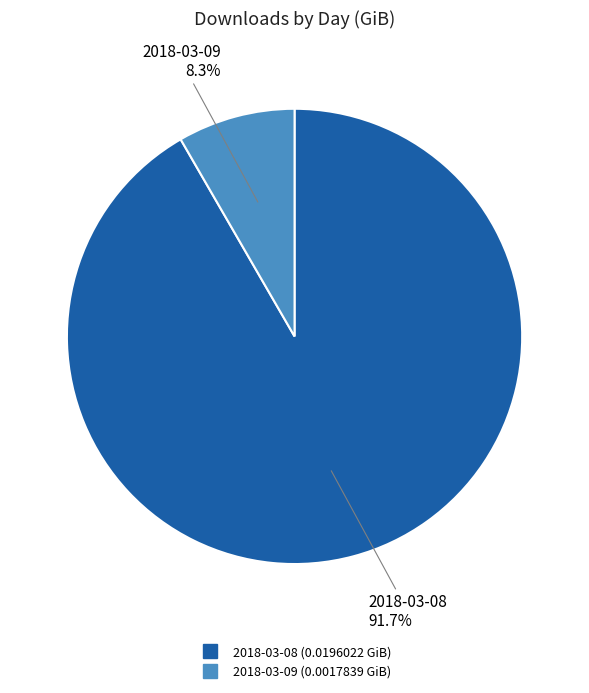

How many segments does this pie chart have?

2